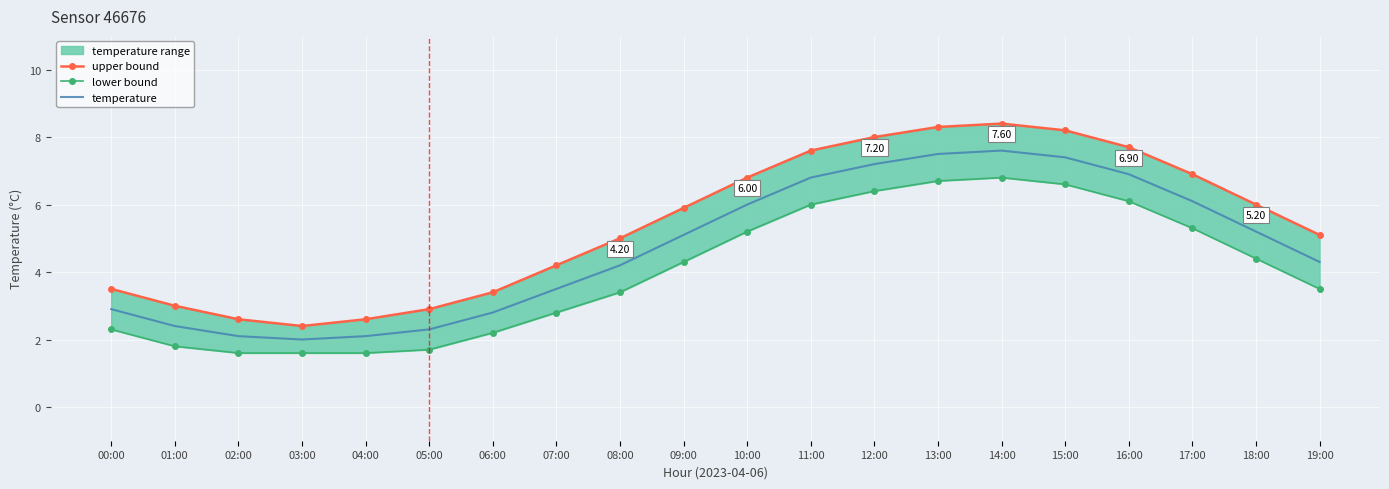

The value of upper bound at 10:00 is 4.5. True or false?

False